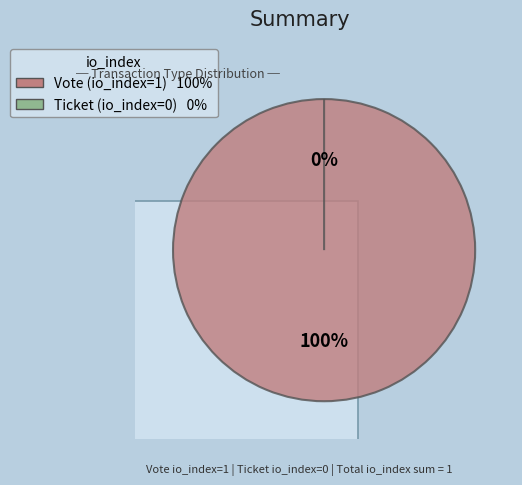

Does Ticket (io_index=0) account for over 50% of the chart?

No